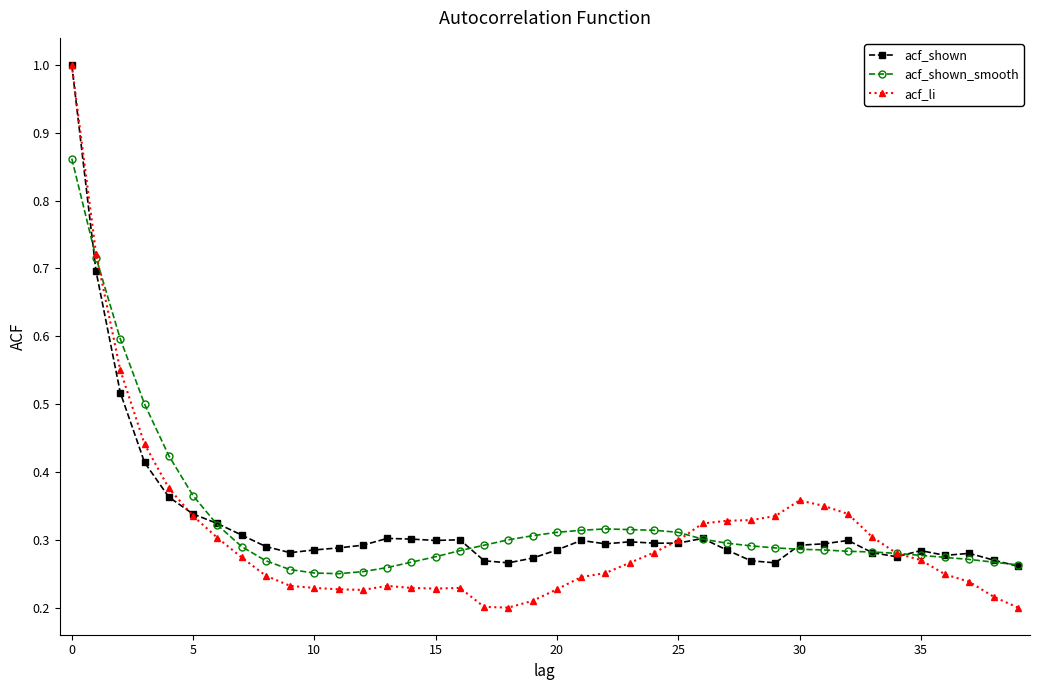

Which series has the widest spread of values?

acf_li